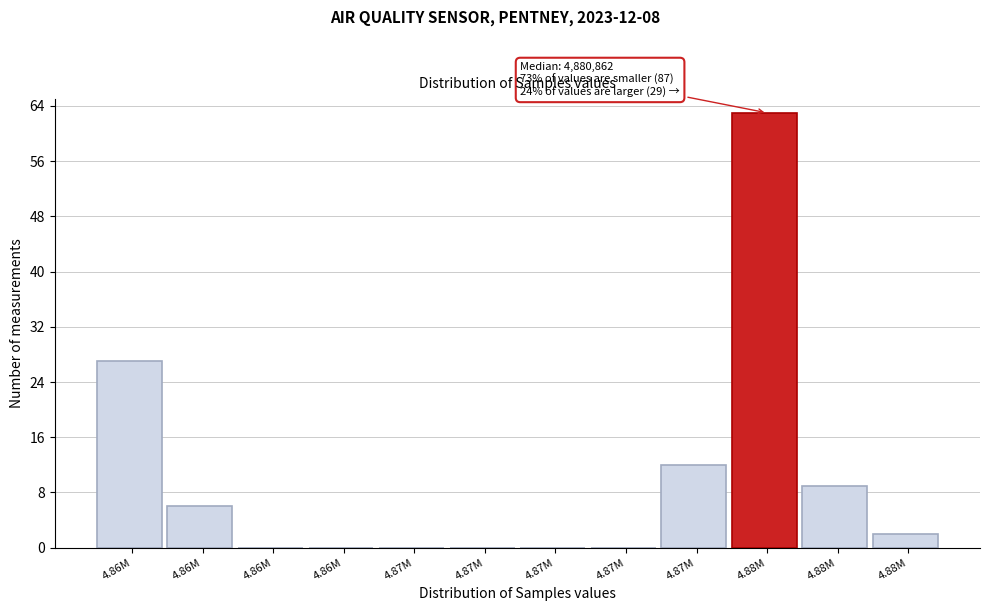

How many series are shown in this chart?

1